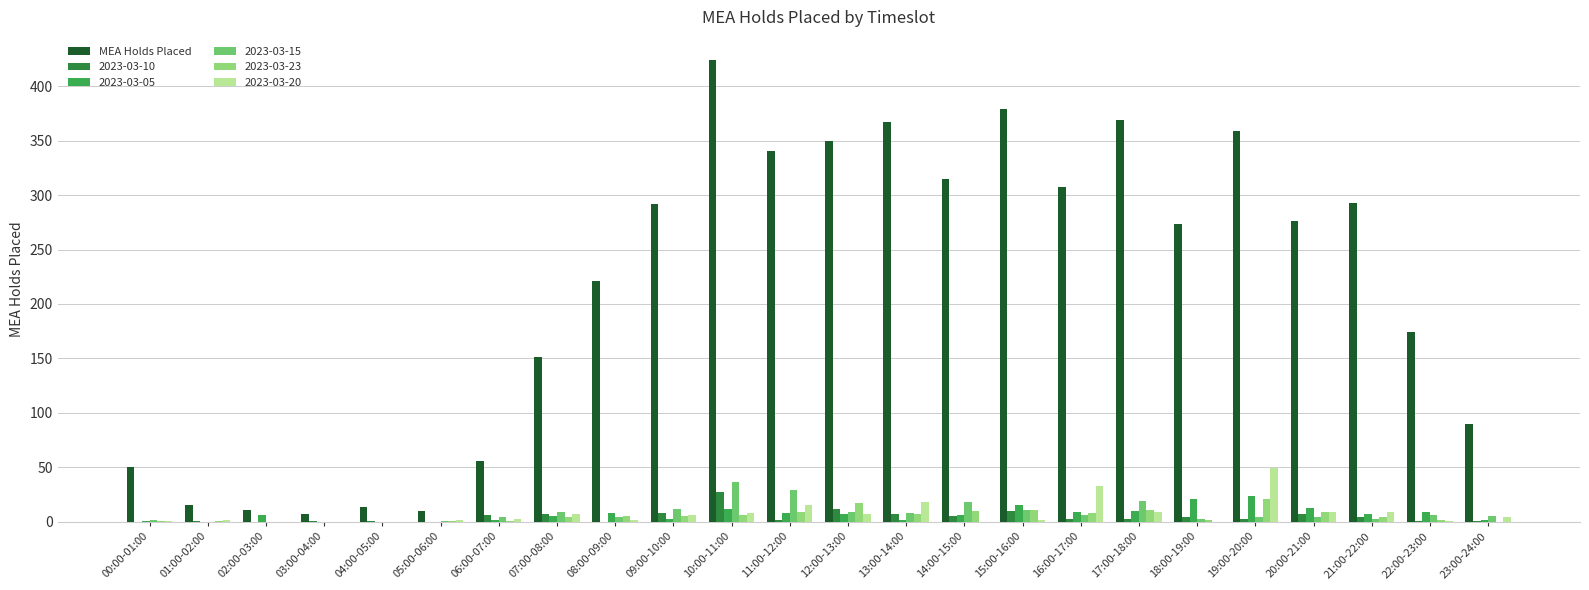

What is the greatest value displayed?

424